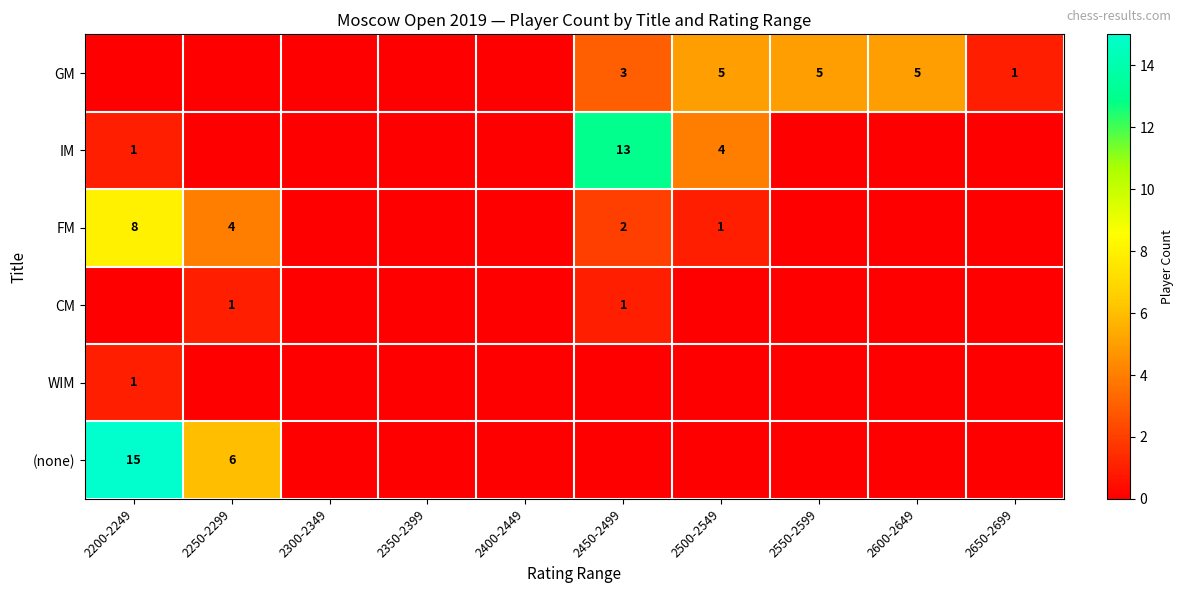

How many categories are shown in the chart?

10